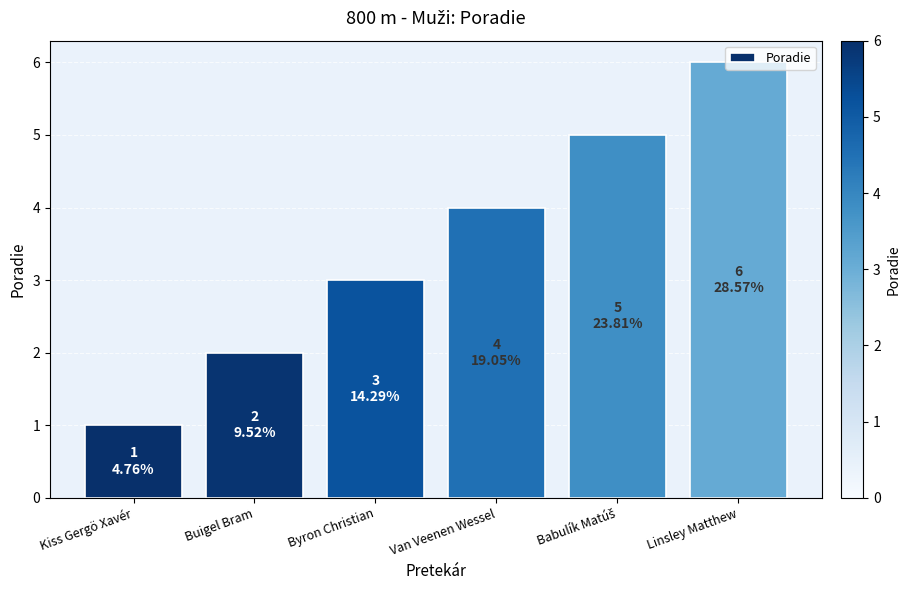

What is the difference between the values at Linsley Matthew and Kiss Gergö Xavér?

5